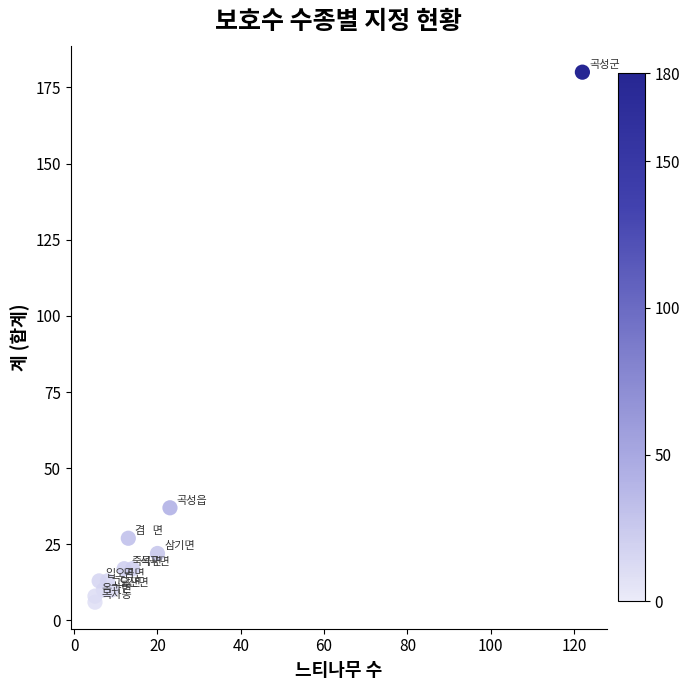

What is the average Y value?

30